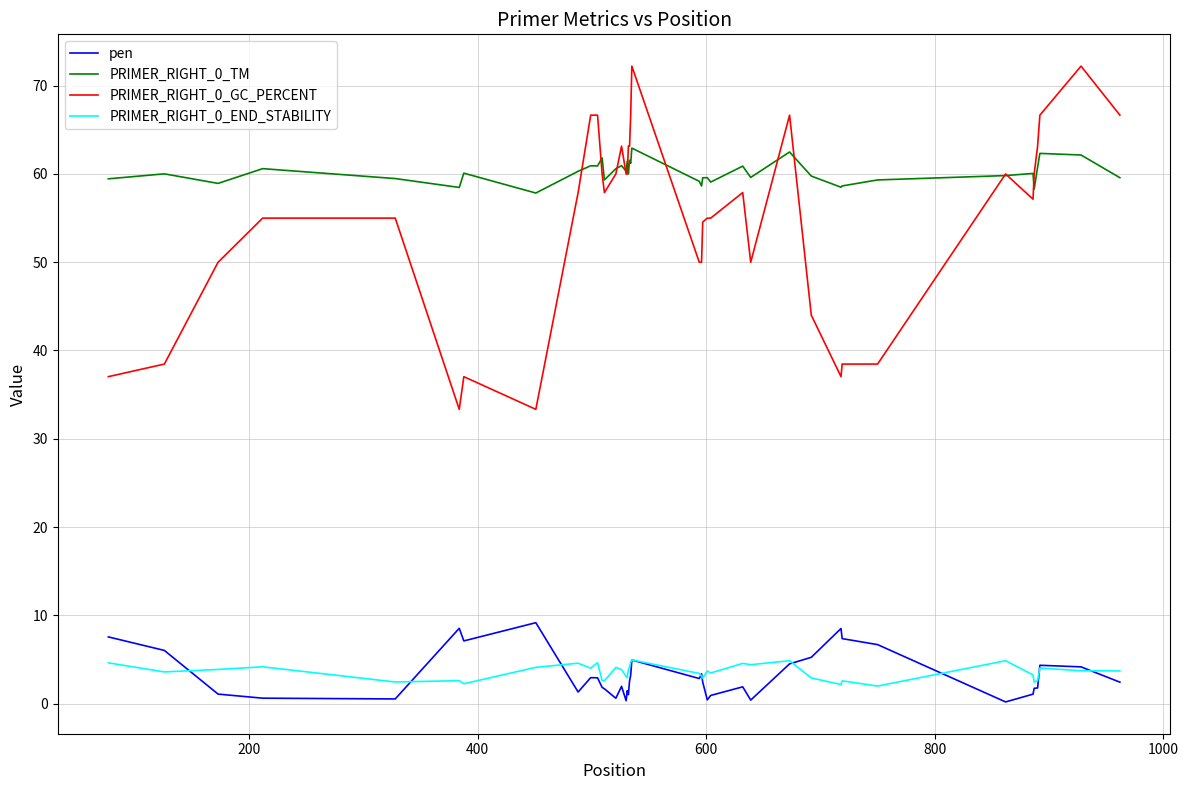

What is the greatest value displayed?

72.2